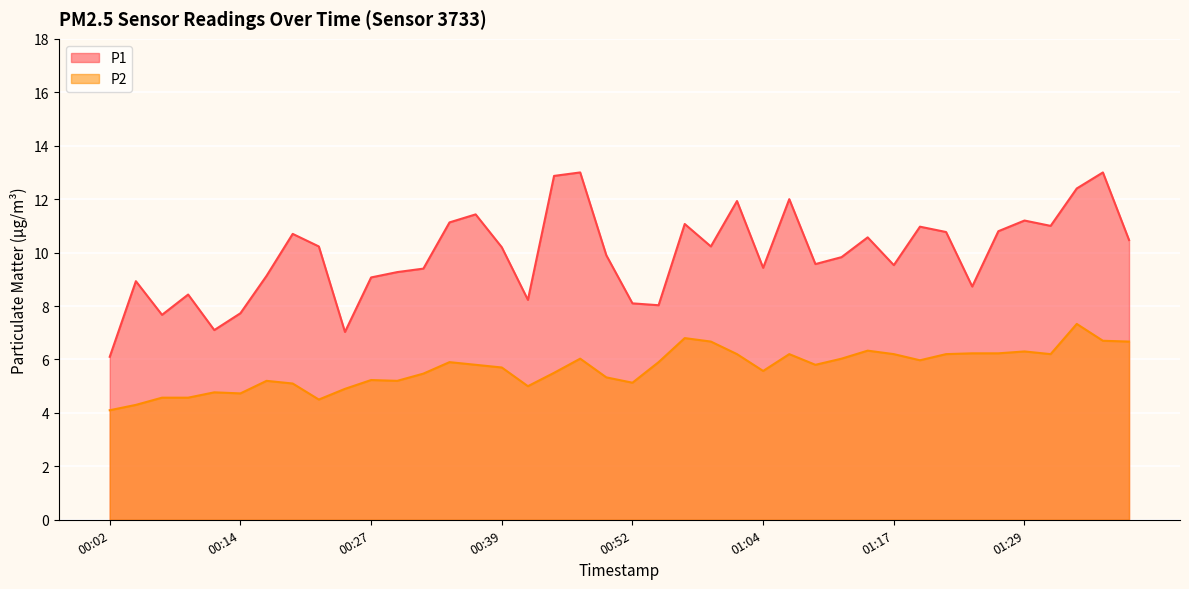

At which label does P1 first exceed 10?

00:19